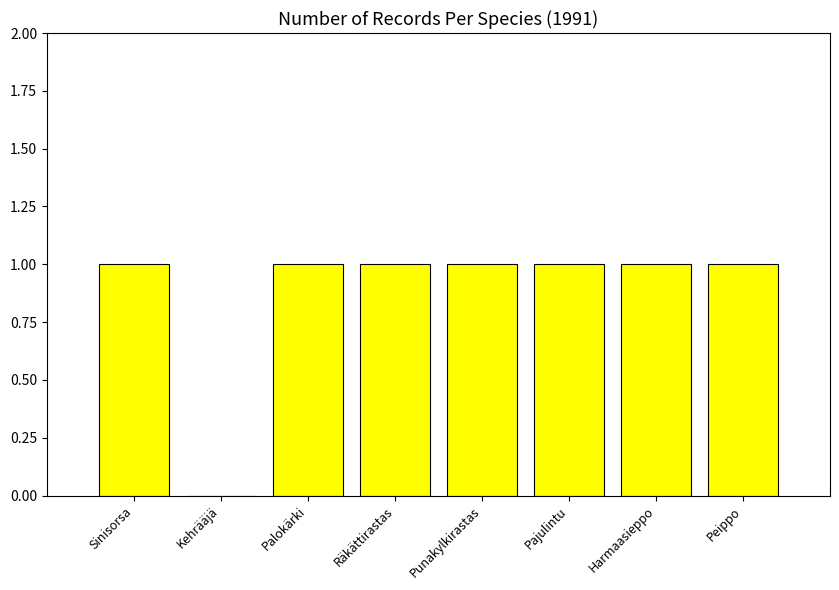

How many distinct data groups are displayed?

1